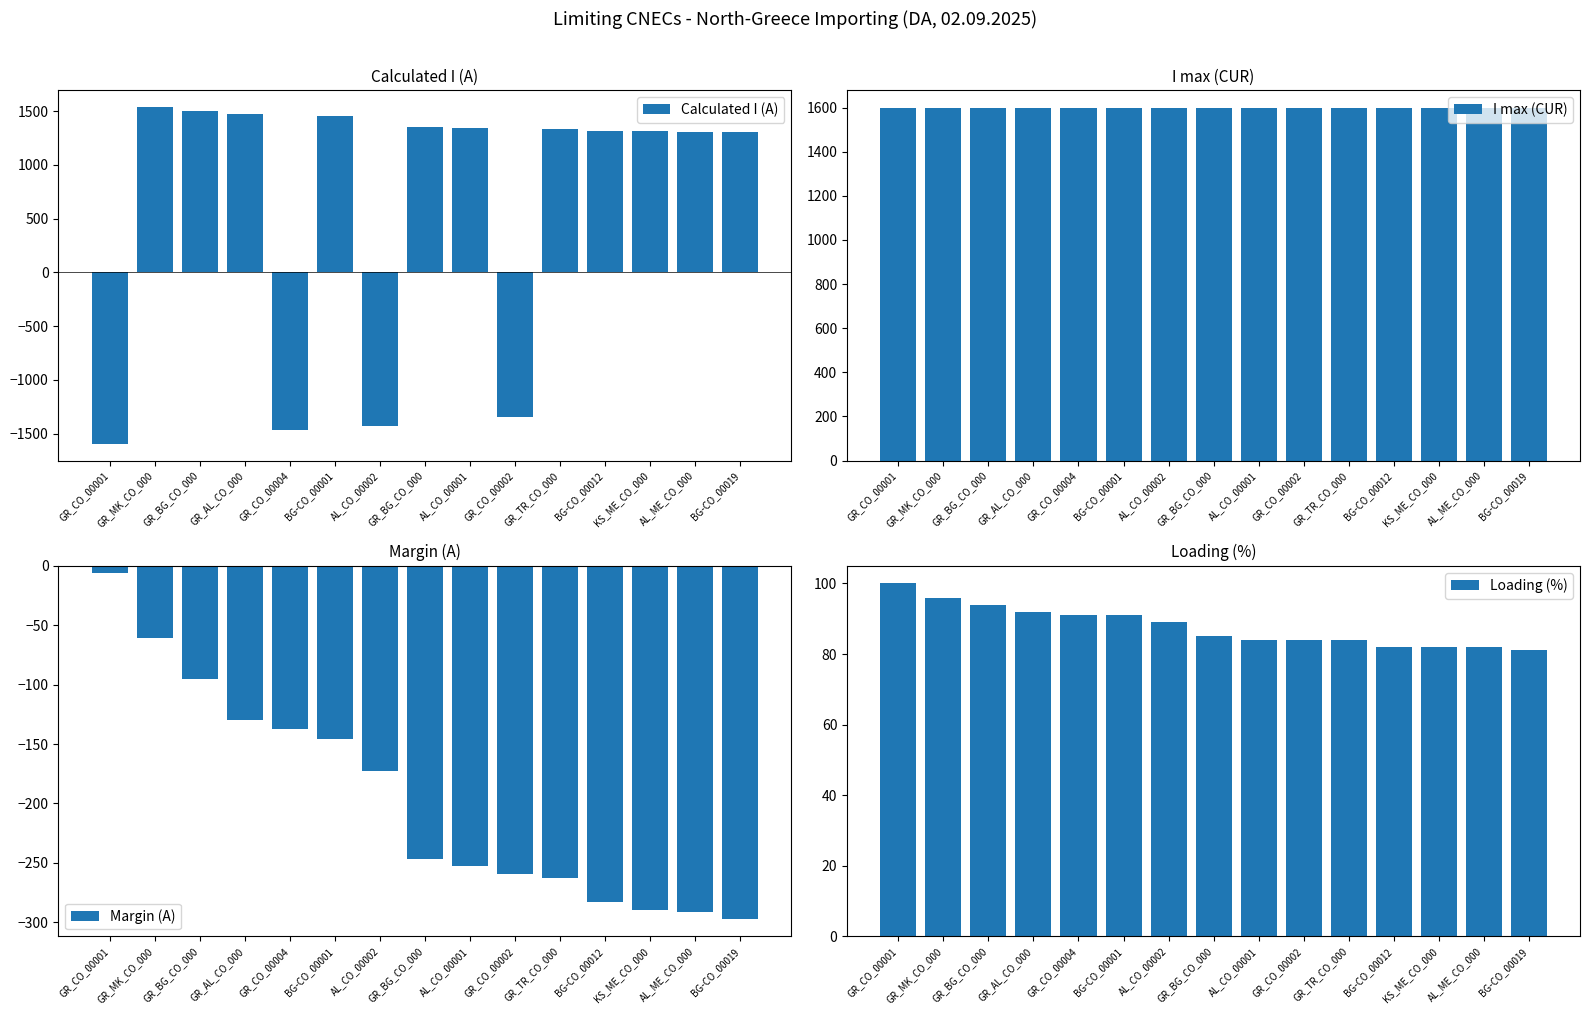

Rank the series by their maximum value, from highest to lowest.

I max (CUR), Calculated I (A), Loading (%), Margin (A)